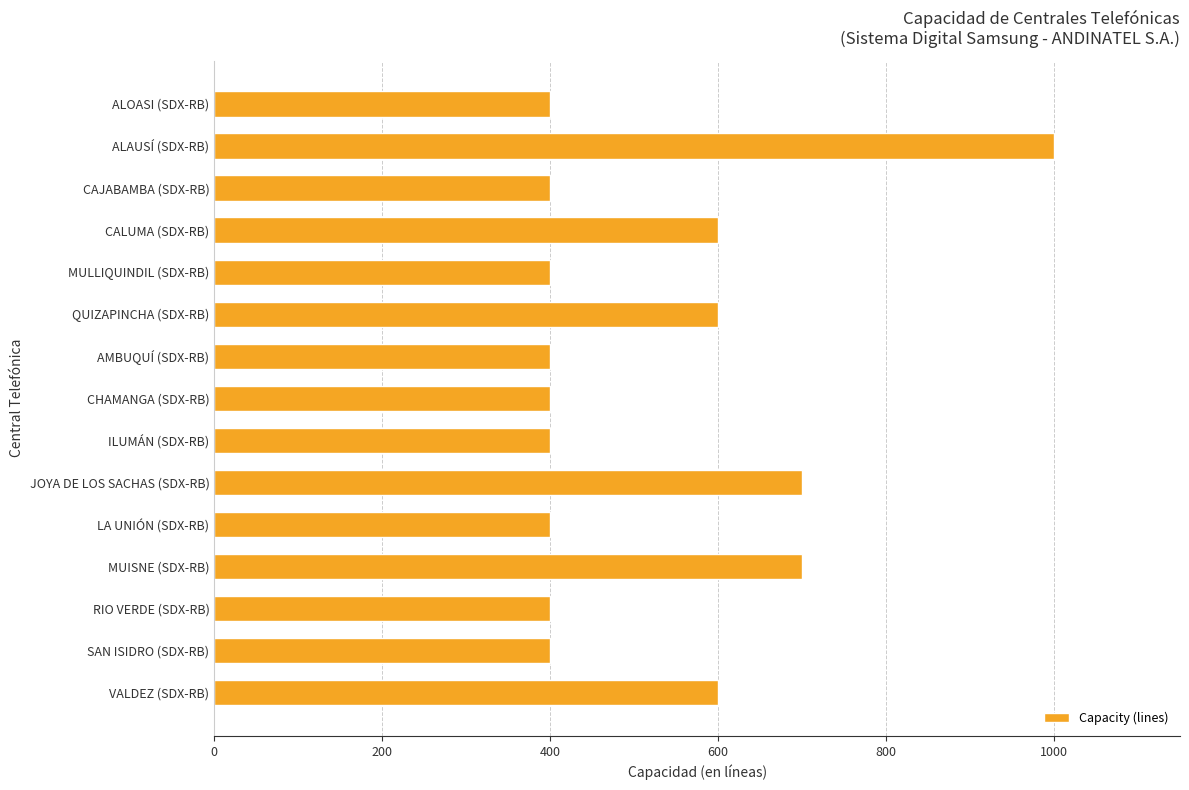

Reading bottom to top, list all the values displayed in this chart.

600	400	400	700	400	700	400	400	400	600	400	600	400	1000	400